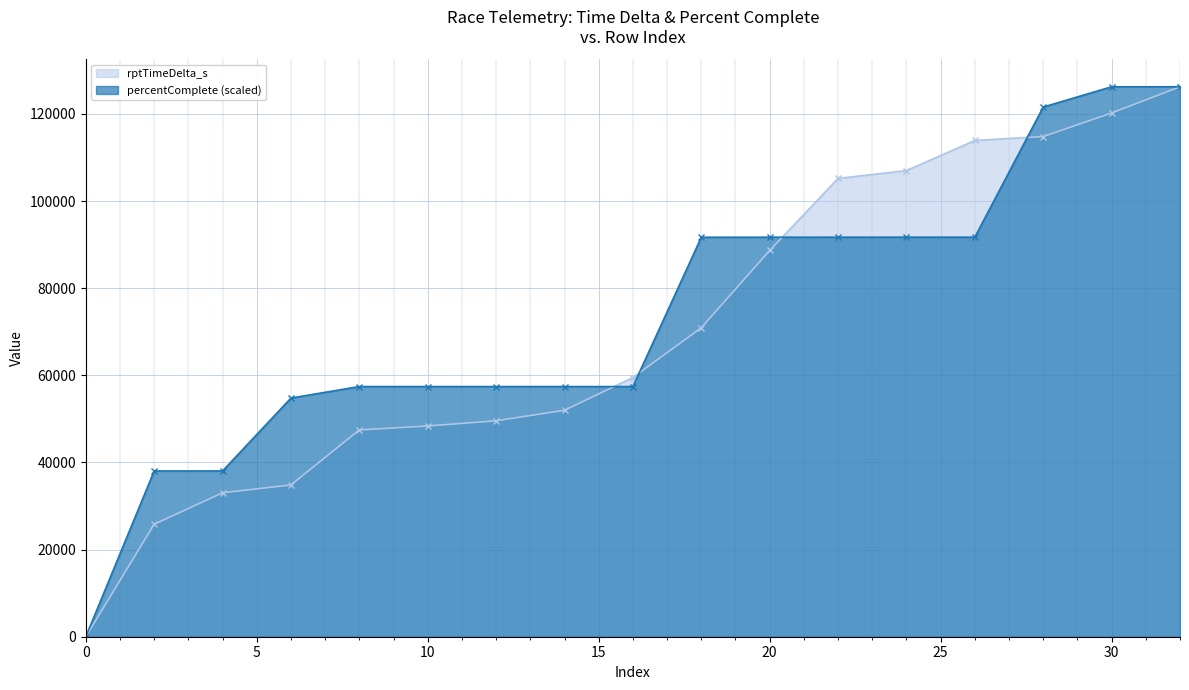

What is the sum of all percentComplete values?

1250450.2